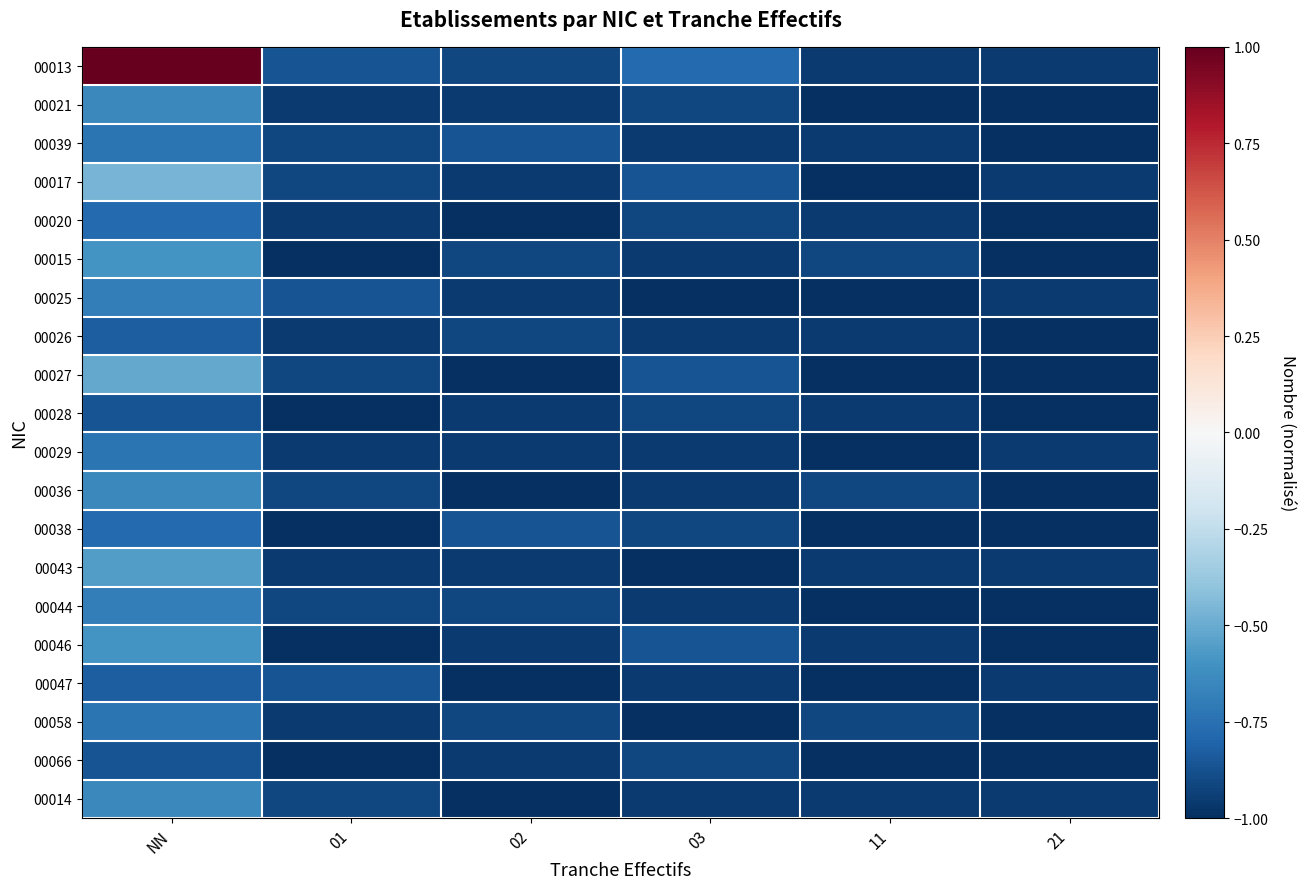

Which series has the widest spread of values?

00013